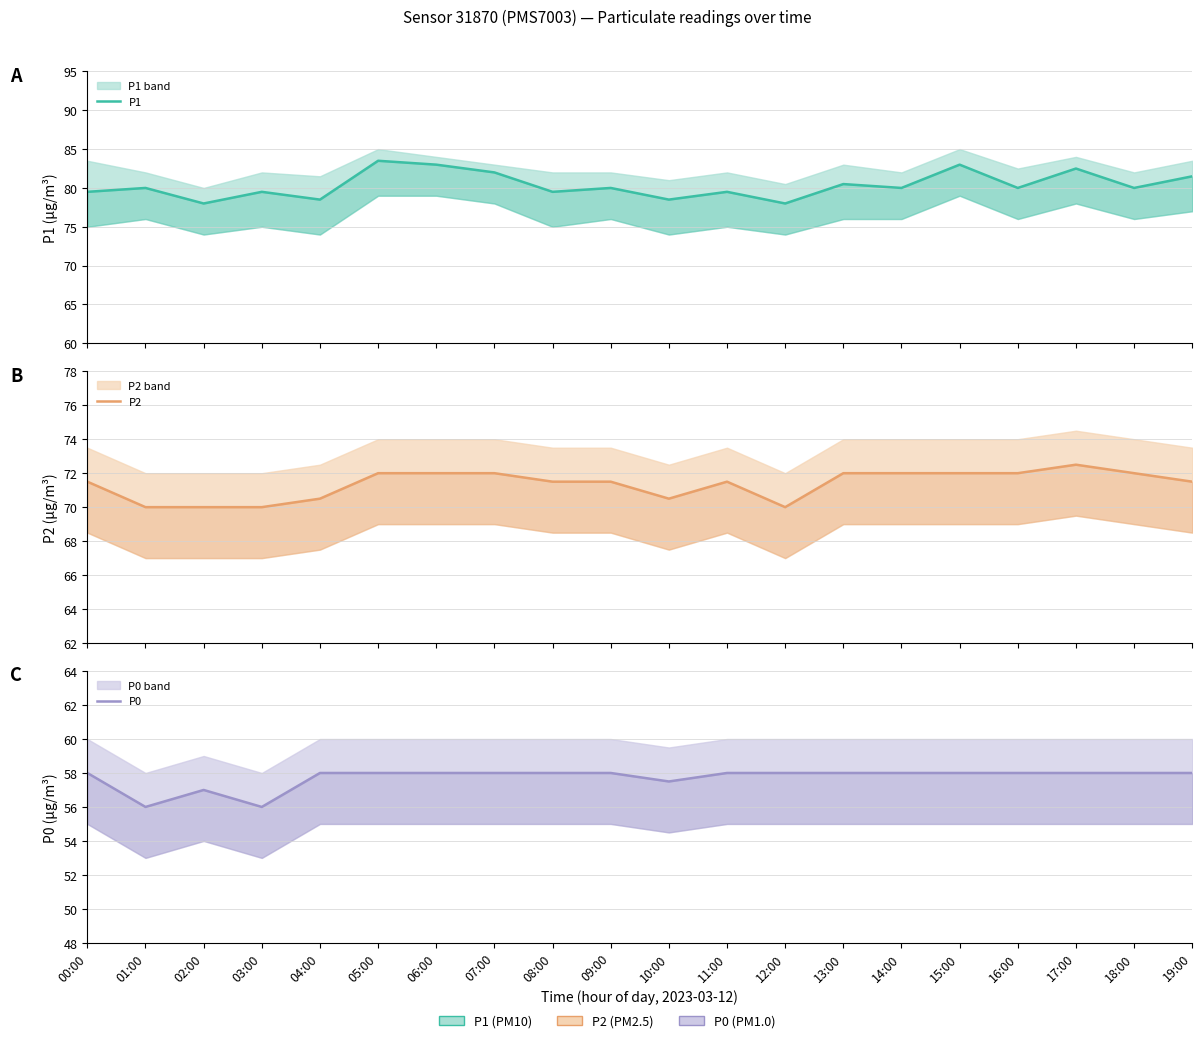

Count the P0 values in the range 58 to 59.

16